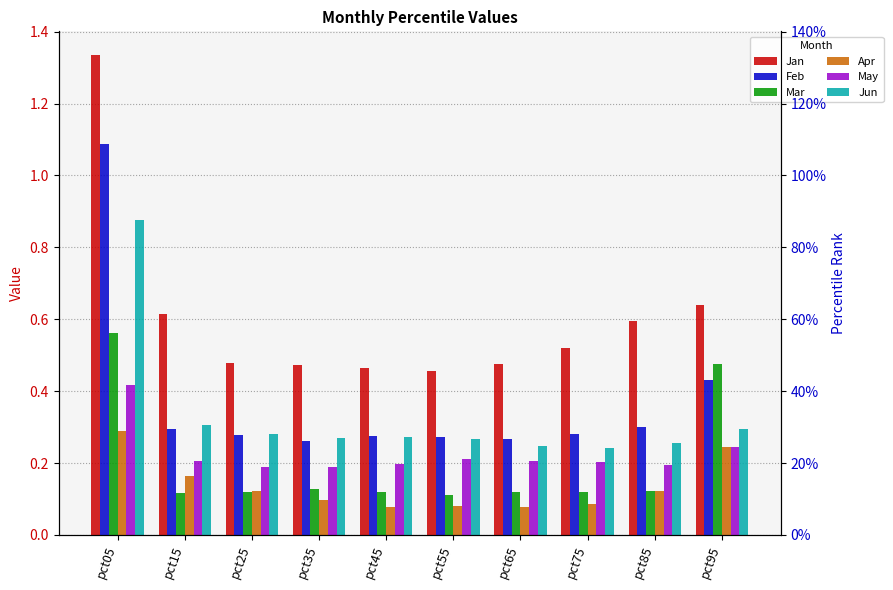

What is the difference between the second highest and second lowest values in the Mar series?

0.4